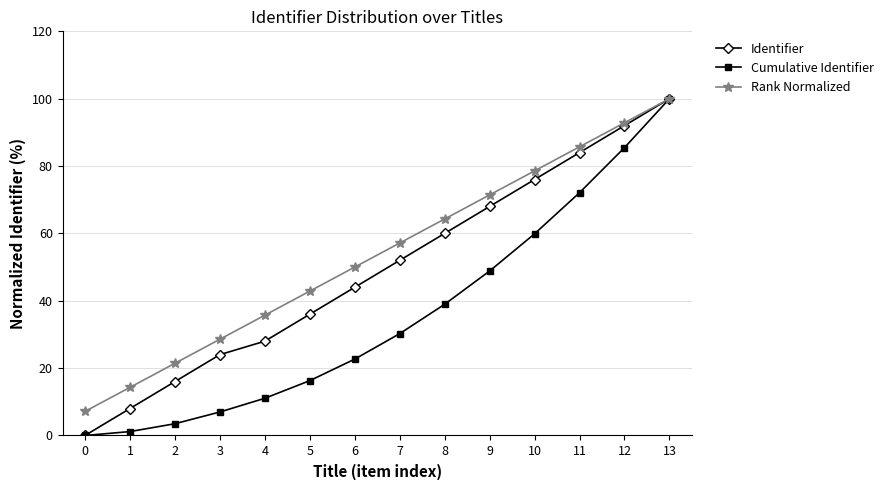

How many data points does each series have?

14